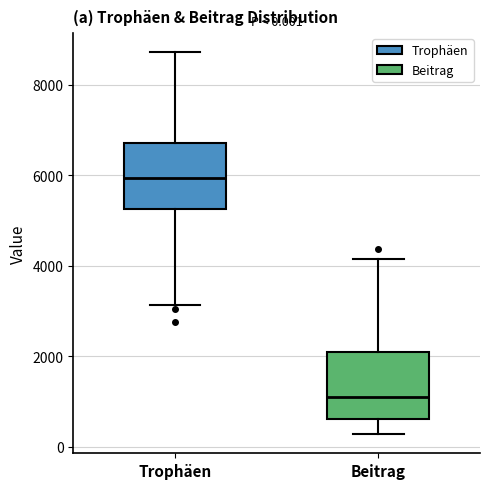

Which box has the highest median line?

Trophäen